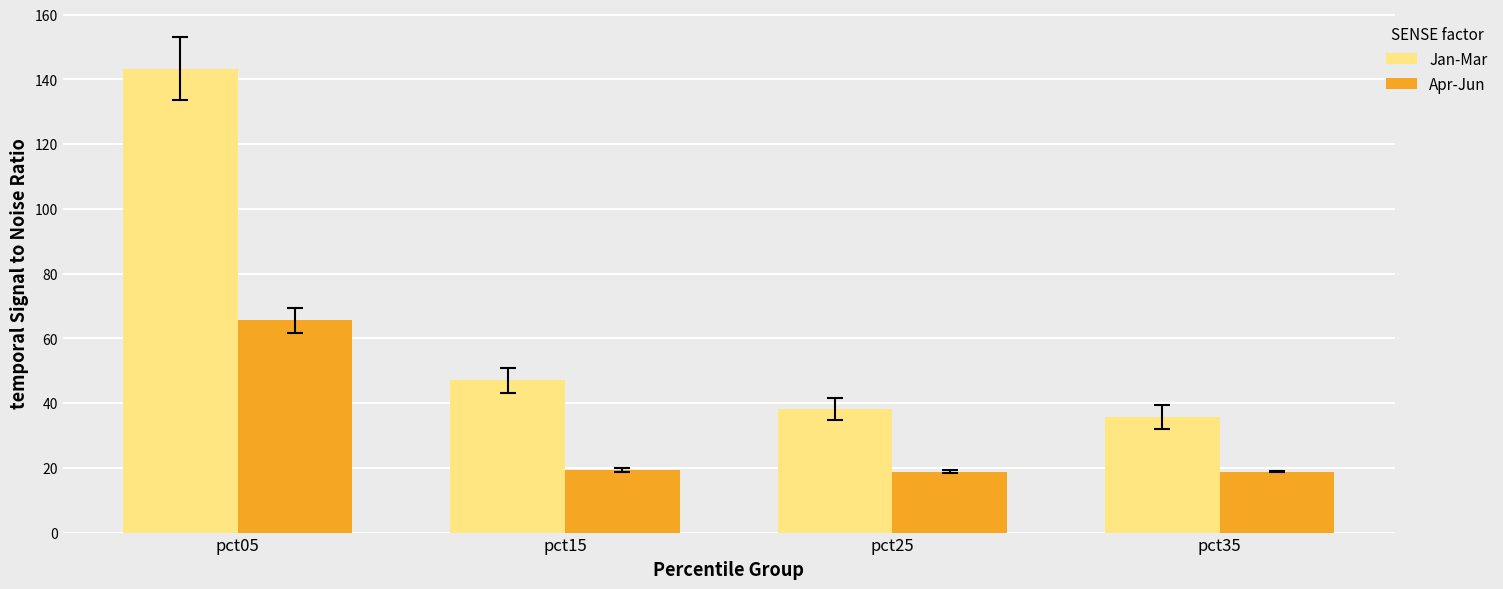

Between pct05 and pct15, which series saw the biggest shift?

Jan-Mar